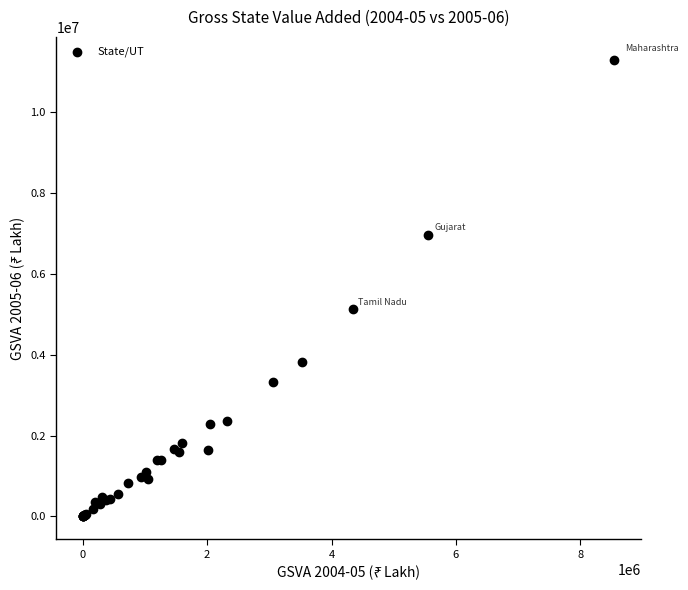

What Y value in the scatter plot is closest to 5652305?

5137870